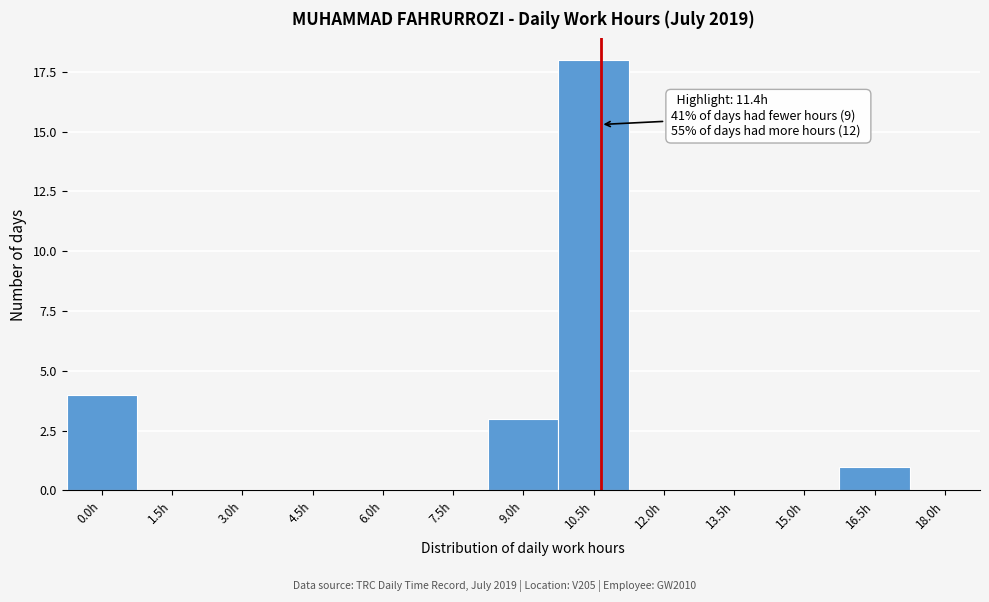

Reading left to right, list all the values displayed in this chart.

0.0h=4	1.5h=0	3.0h=0	4.5h=0	6.0h=0	7.5h=0	9.0h=3	10.5h=18	12.0h=0	13.5h=0	15.0h=0	16.5h=1	18.0h=0